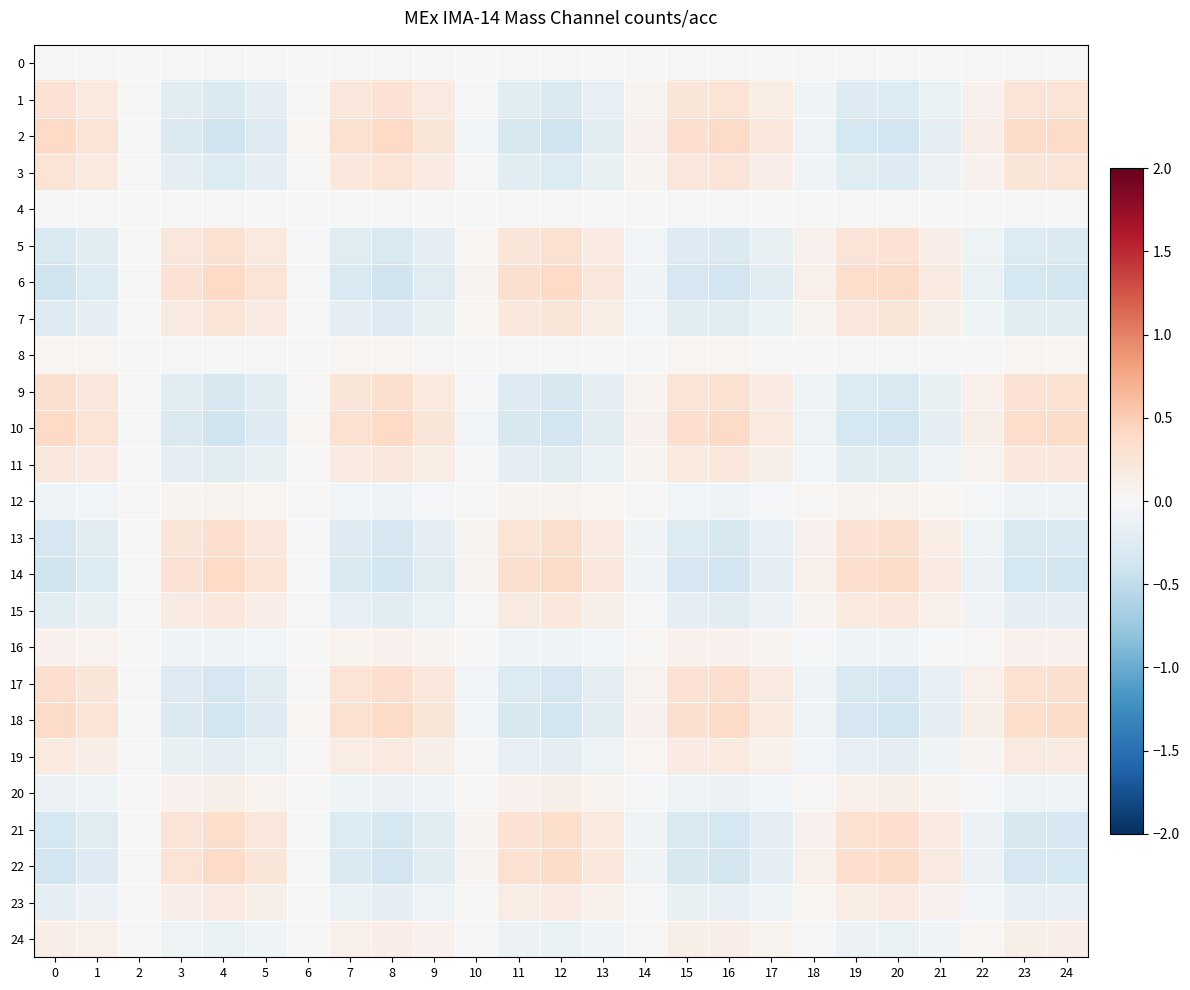

At 5, list the series in order from smallest to largest.

2, 10, 18, 17, 9, 1, 3, 11, 19, 24, 16, 8, 0, 4, 12, 20, 23, 15, 7, 5, 13, 21, 22, 14, 6